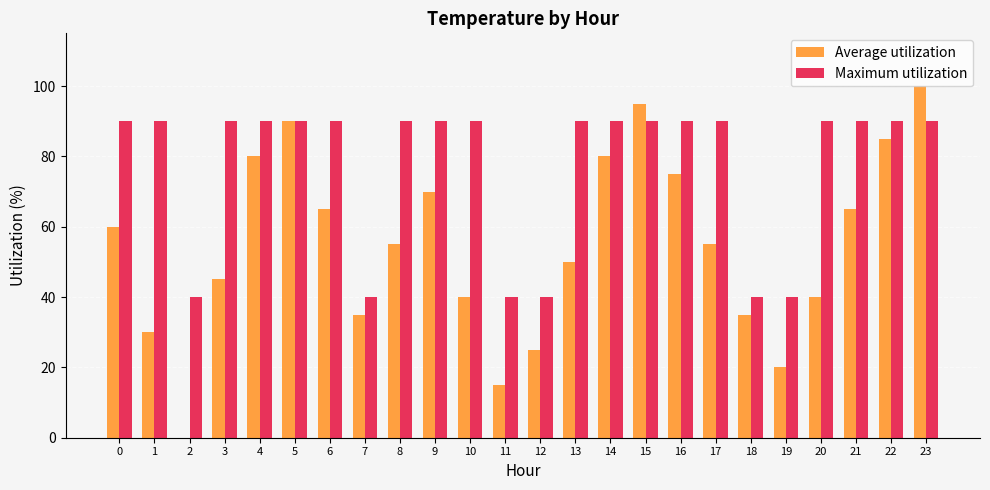

What is the sum of the Maximum utilization values at 11 and 6?

130